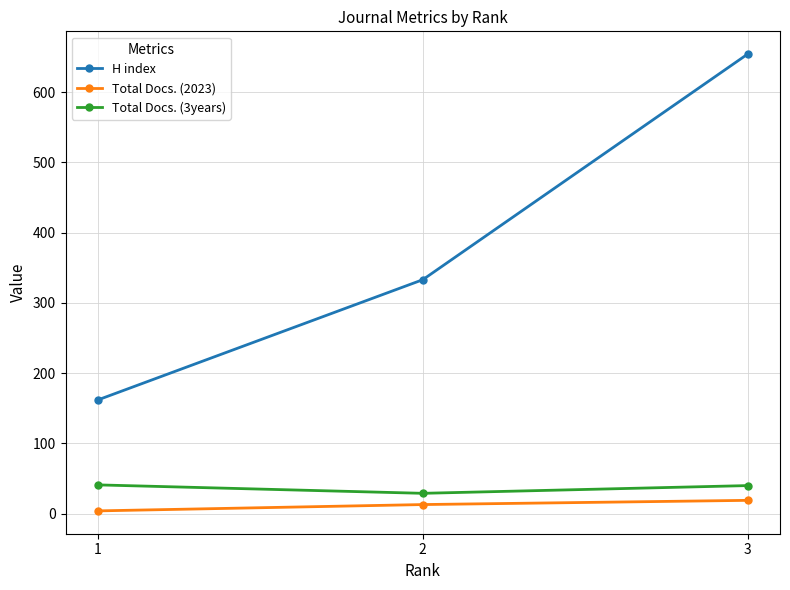

How many categories are shown in the chart?

3